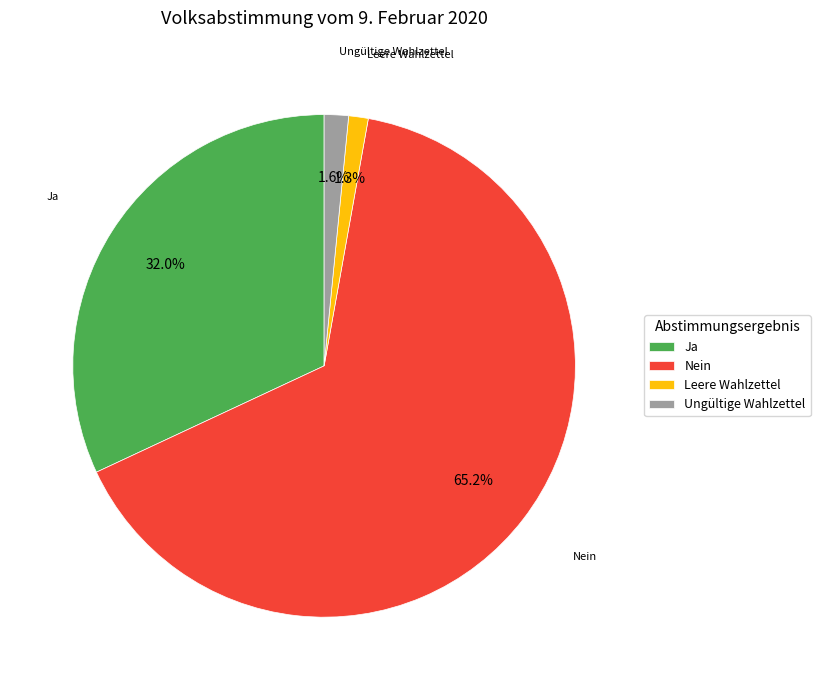

To the nearest percent, what is the combined percentage of Nein and Ungültige Wahlzettel?

67%